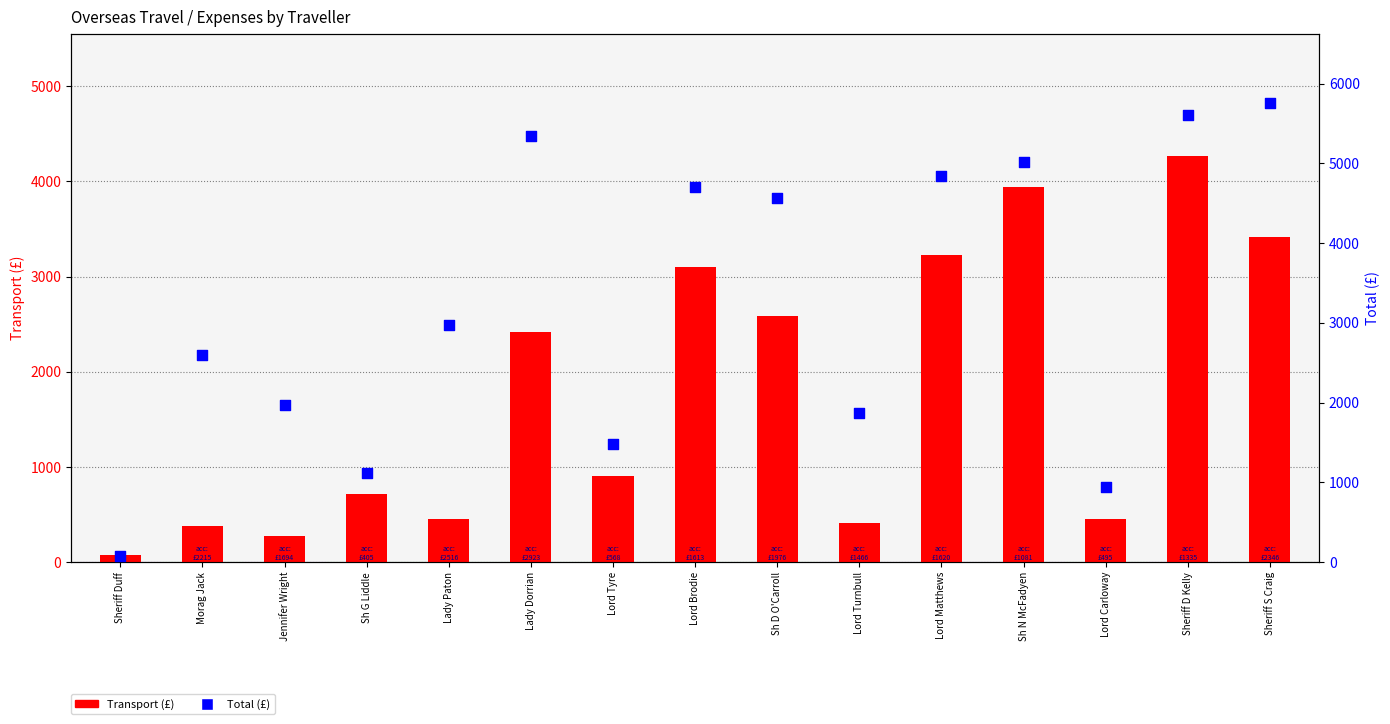

Which series reaches the maximum Y coordinate?

Total (£)